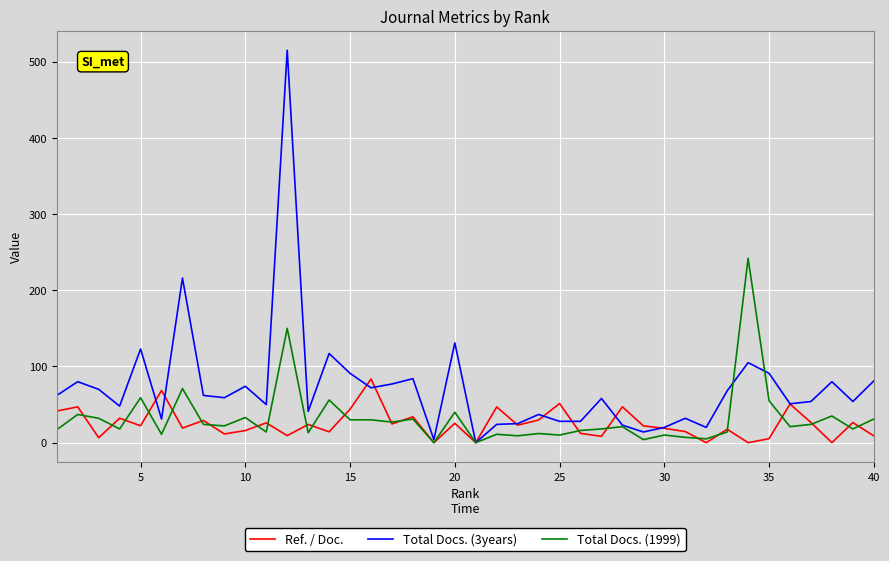

How many categories are shown in the chart?

40